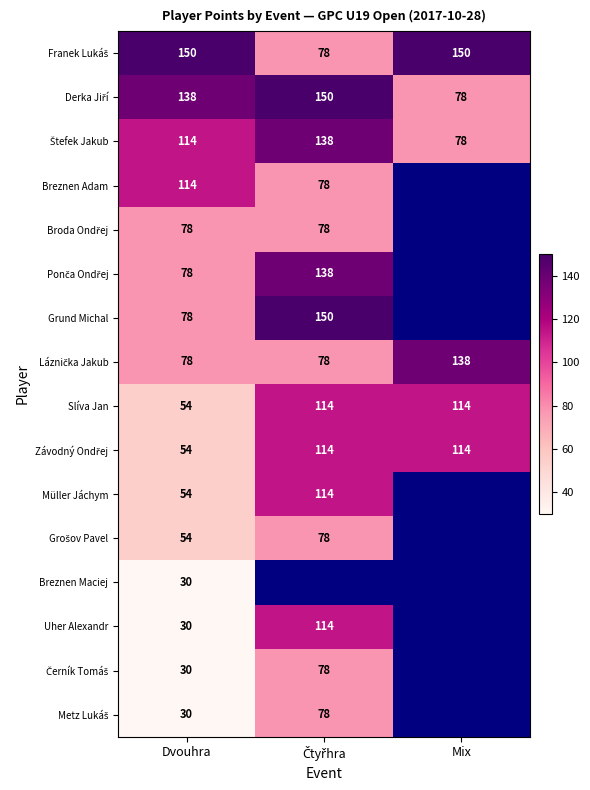

Is it true that Breznen Adam equals 182 at Dvouhra?

False